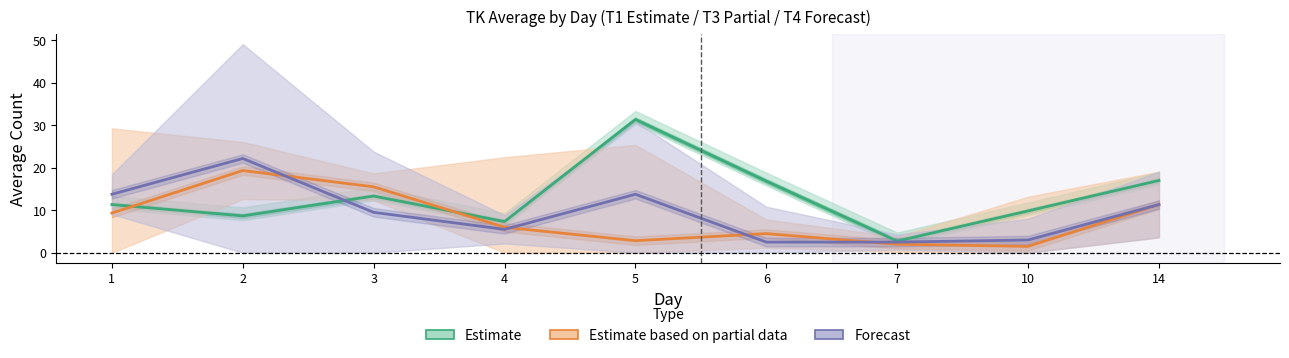

True or false: Estimate based on partial data and Forecast intersect in this chart.

True